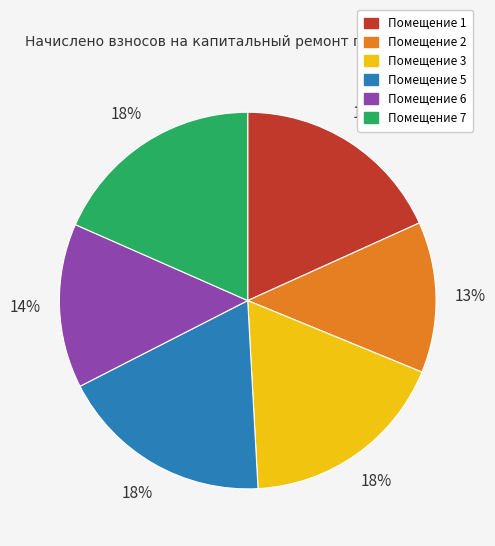

To the nearest percent, what is the average slice percentage?

17%